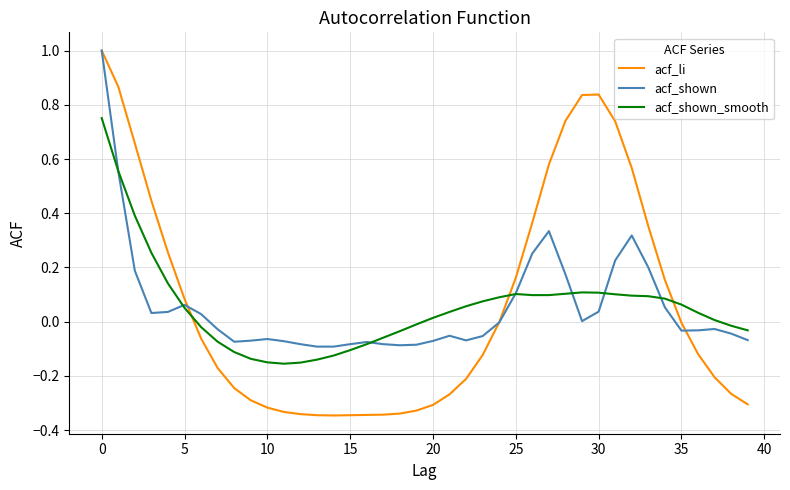

Which series has the largest range (max minus min)?

acf_li